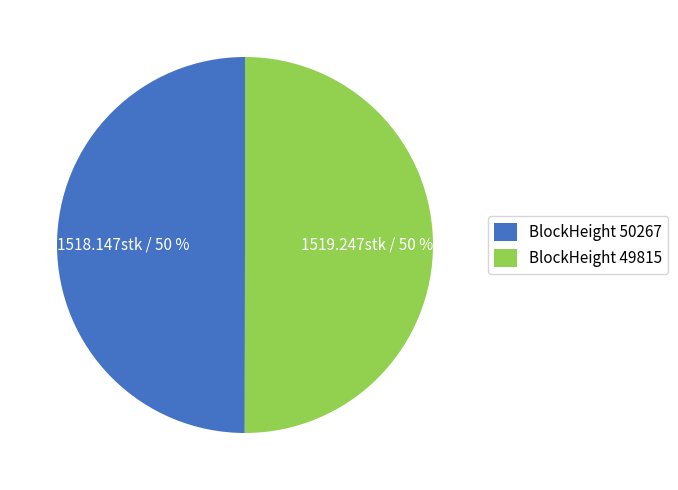

How many segments does this pie chart have?

2